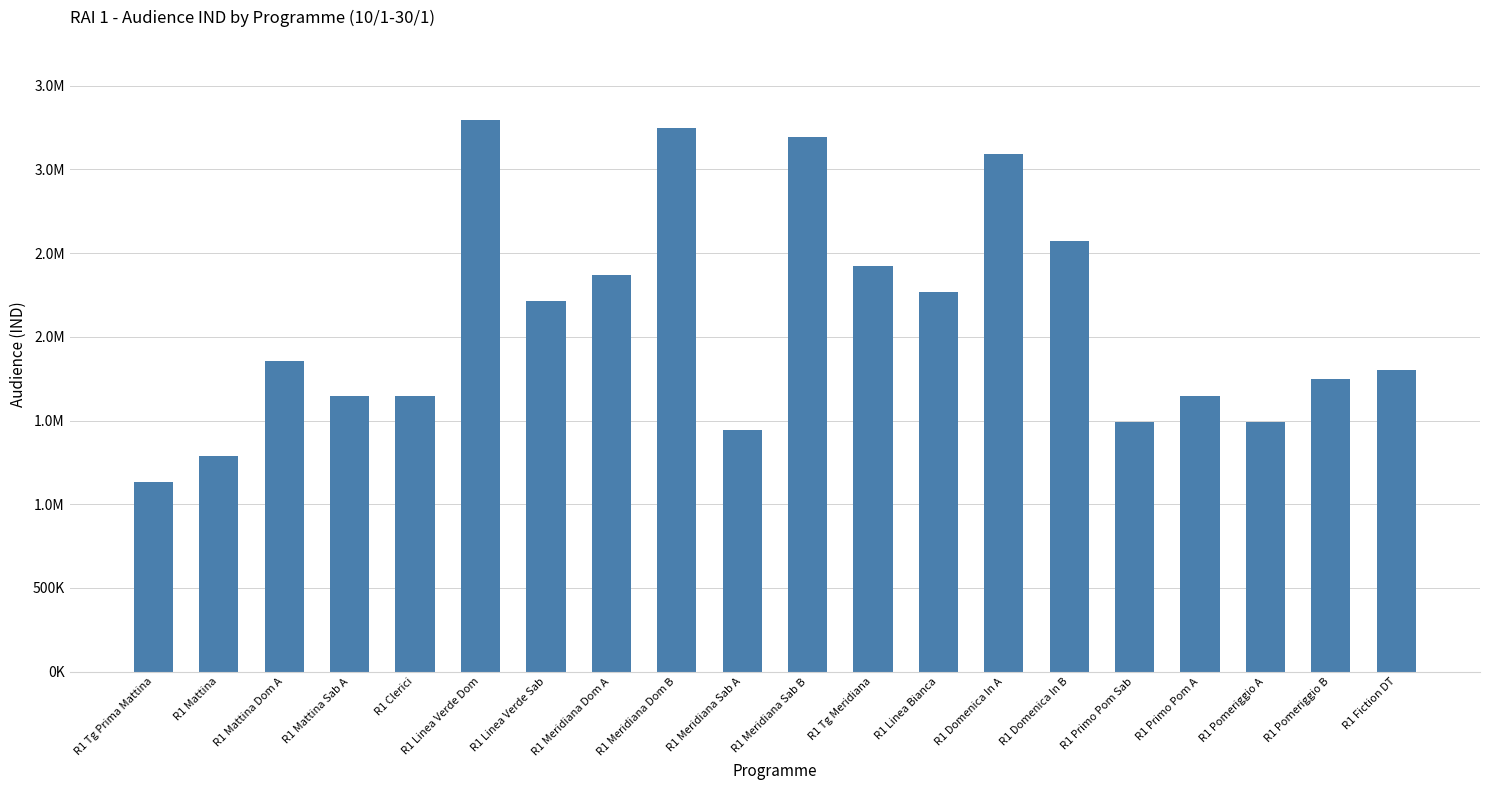

Rank the categories by value from lowest to highest.

R1 Tg Prima Mattina, R1 Mattina, R1 Meridiana Sab A, R1 Primo Pom Sab, R1 Pomeriggio A, R1 Mattina Sab A, R1 Clerici, R1 Primo Pom A, R1 Pomeriggio B, R1 Fiction DT, R1 Mattina Dom A, R1 Linea Verde Sab, R1 Linea Bianca, R1 Meridiana Dom A, R1 Tg Meridiana, R1 Domenica In B, R1 Domenica In A, R1 Meridiana Sab B, R1 Meridiana Dom B, R1 Linea Verde Dom